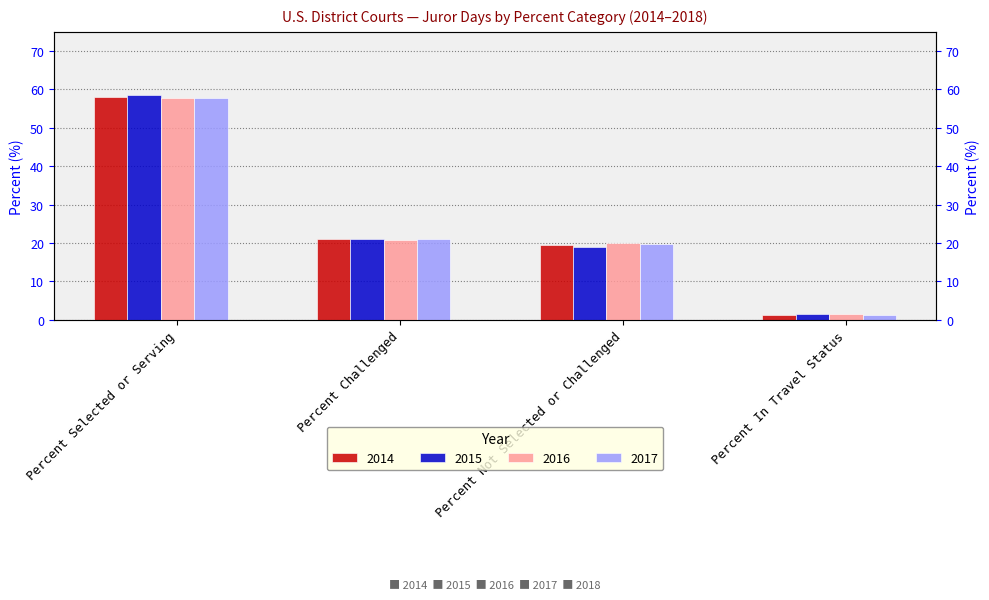

Which series has the largest range (max minus min)?

2015